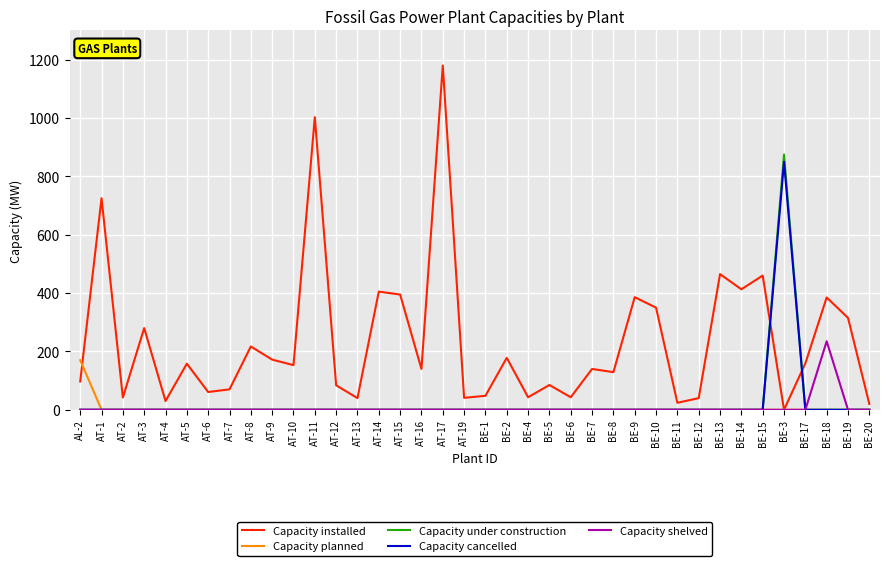

How many categories are shown in the chart?

38